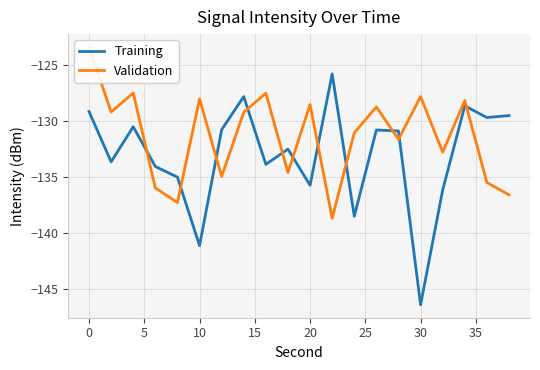

What is the maximum value for Training?

-125.8